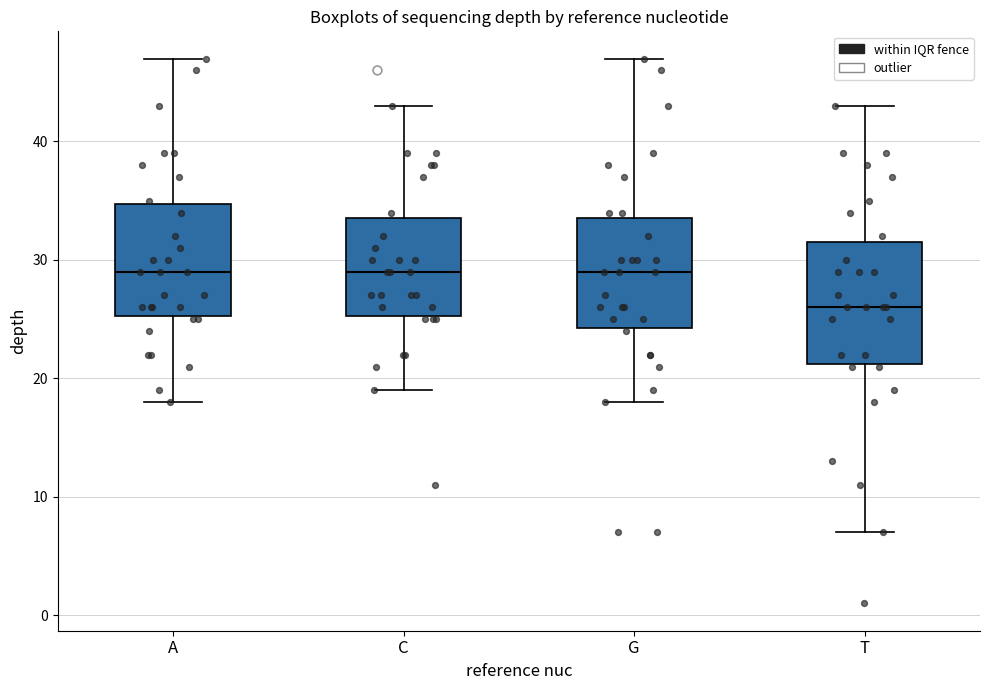

Reading left to right, read every box against the y-axis: the position of its median line, the range the box covers, and the ends of its whiskers. The values are not printed on the chart, so give them approximately, as read against the axis.

A: median 29, box 25 to 35, whiskers 18 to 47
C: median 29, box 25 to 34, whiskers 19 to 43
G: median 29, box 24 to 34, whiskers 18 to 47
T: median 26, box 21 to 32, whiskers 7 to 43